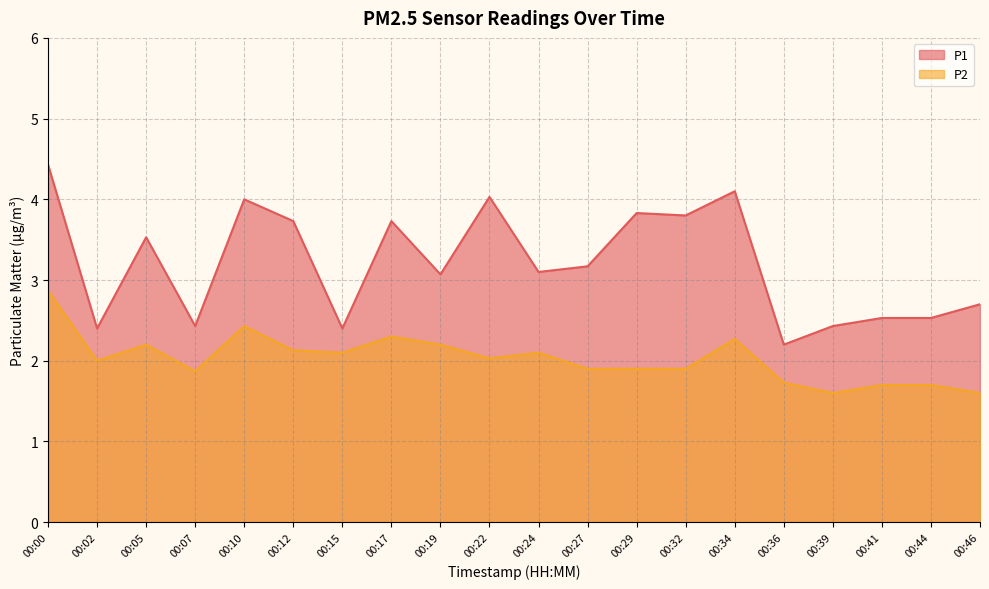

Which series has the largest total across all categories?

P1